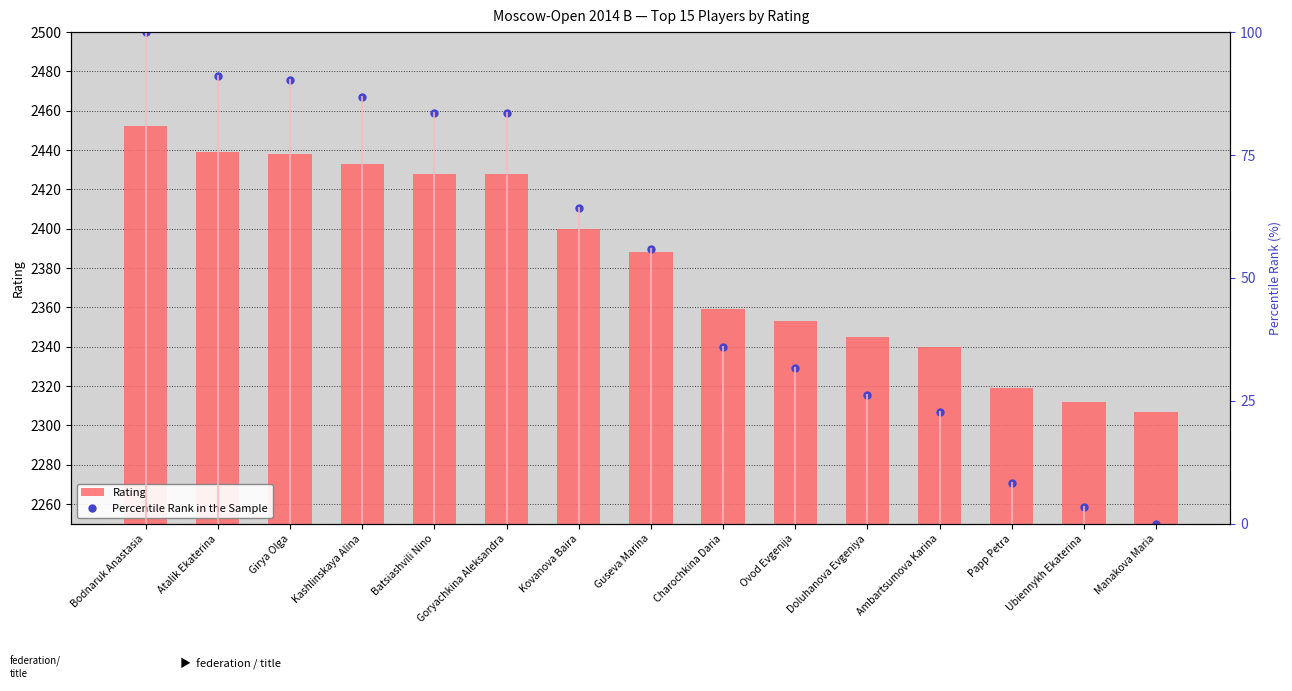

What is the difference between the maximum and minimum values in the Rating series?

145